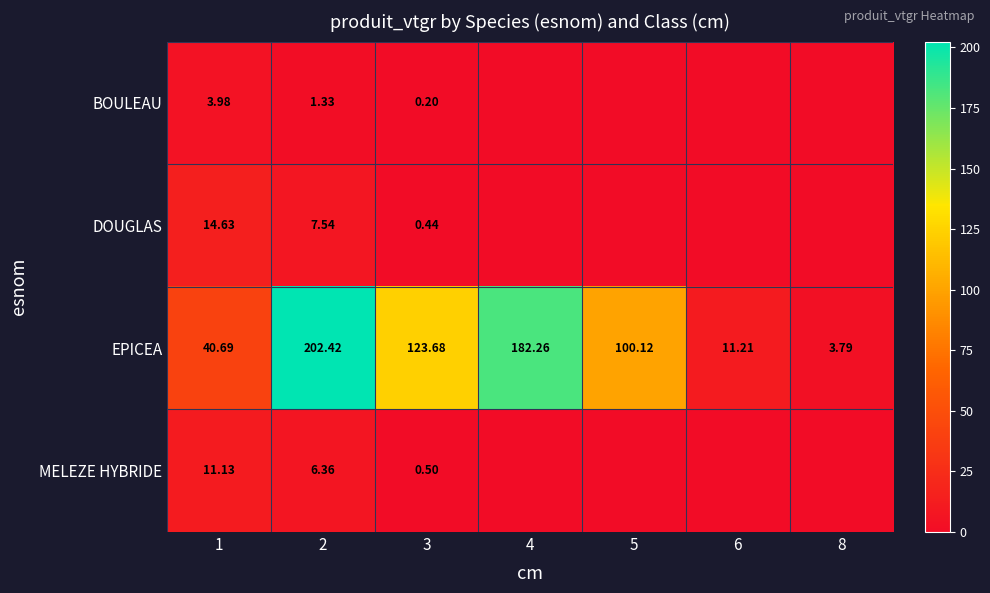

What is the spread (max minus min) of values at 1?

36.7